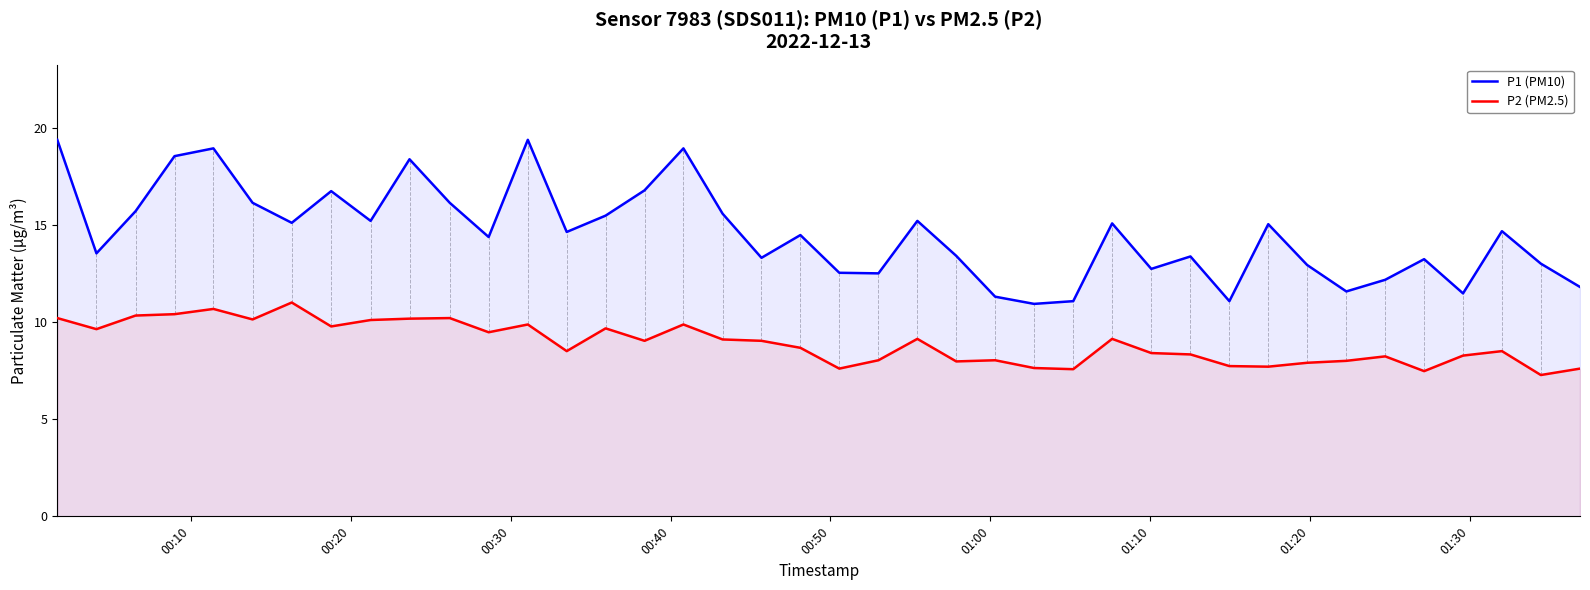

Which series has the widest spread of values?

P1 (PM10)